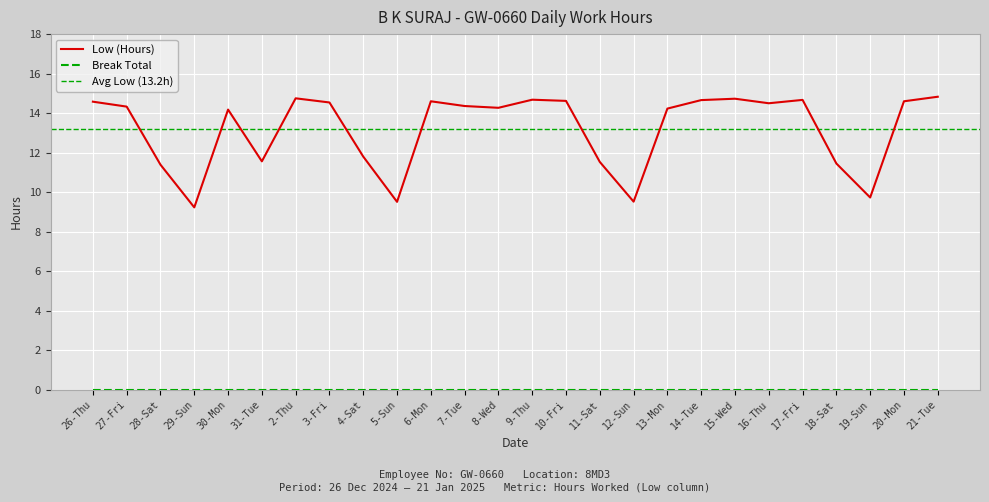

What position from the left is 16-Thu?

21